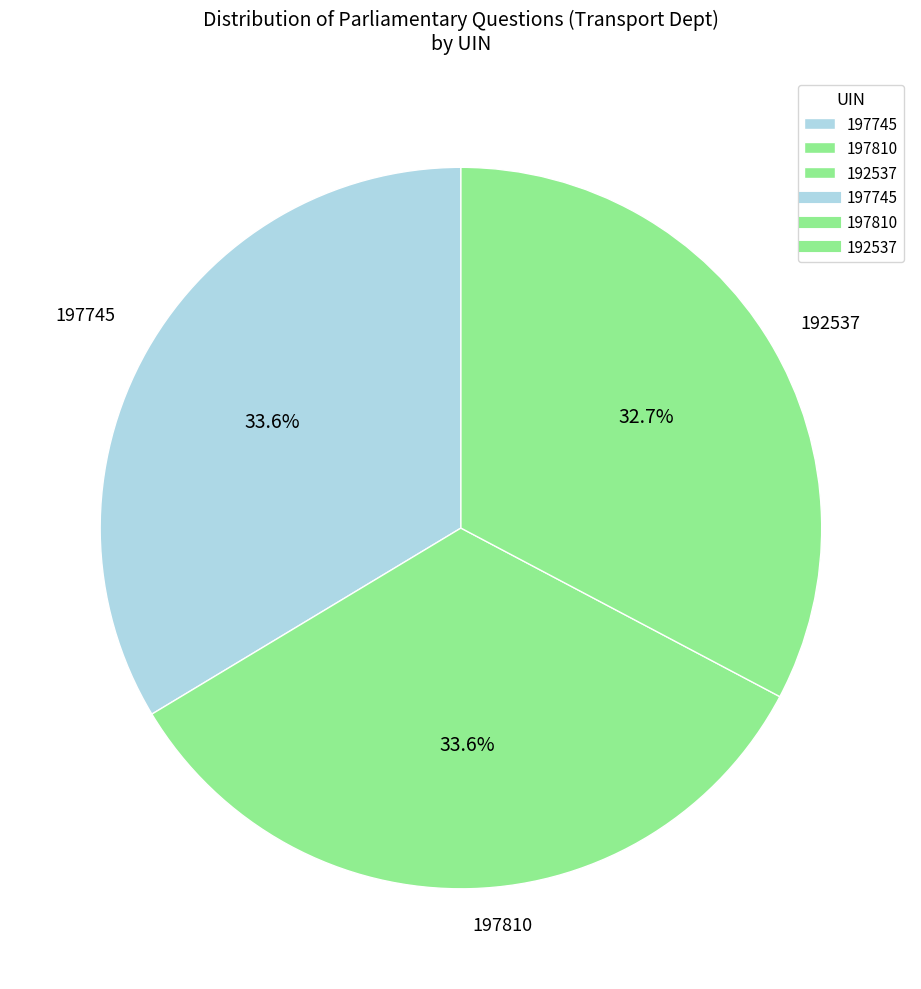

How many slices are in this pie chart?

3